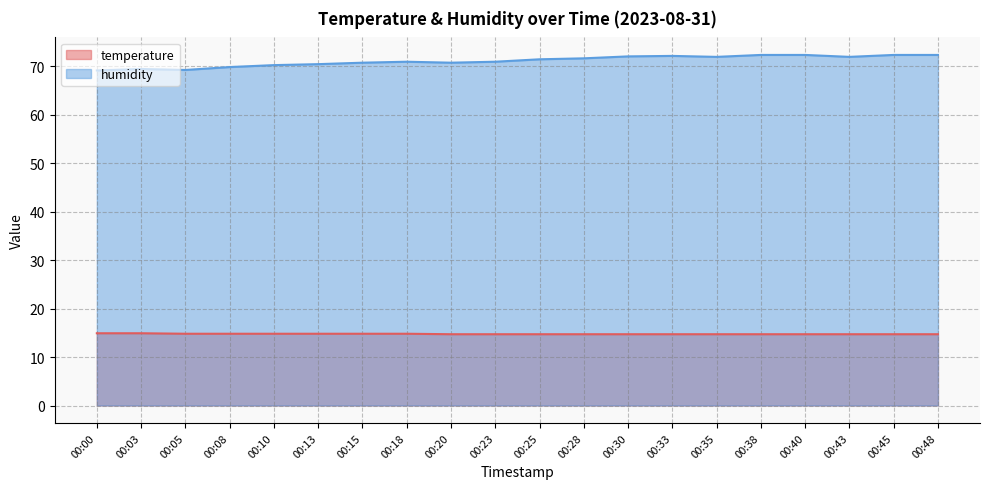

The value of humidity at 00:00 is 30.4. True or false?

False